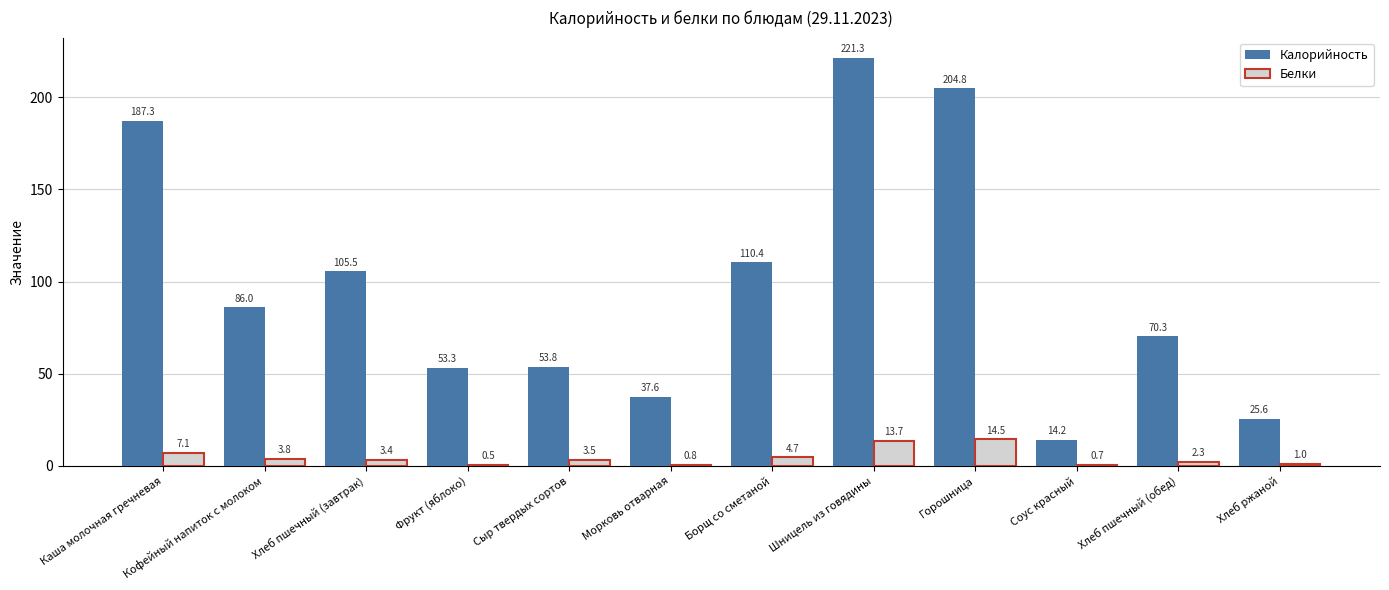

Which series changed the most between Сыр твердых сортов and Борщ со сметаной?

Калорийность